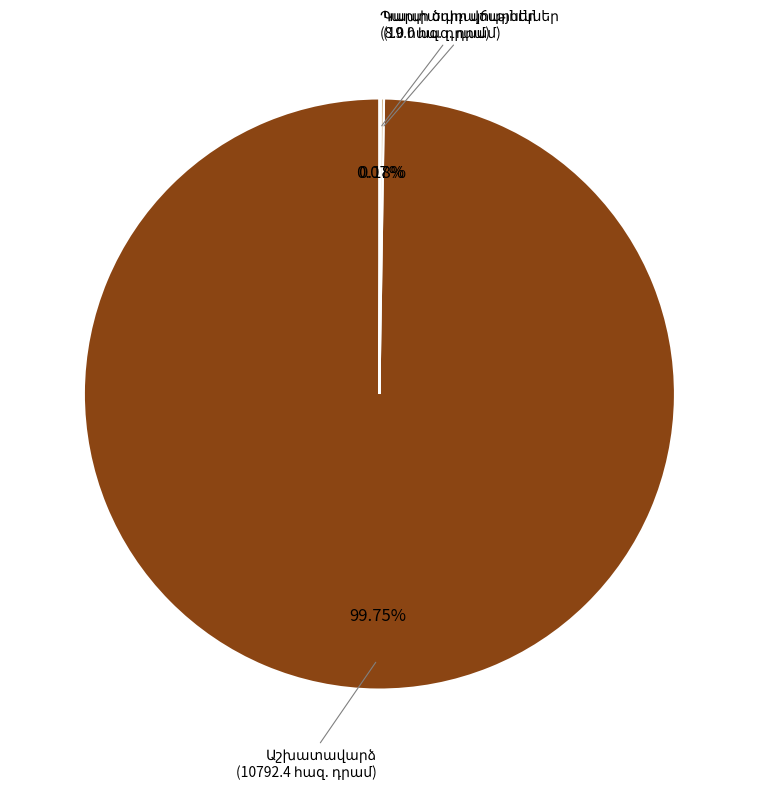

Does Աշխատավարձ account for over 50% of the chart?

Yes